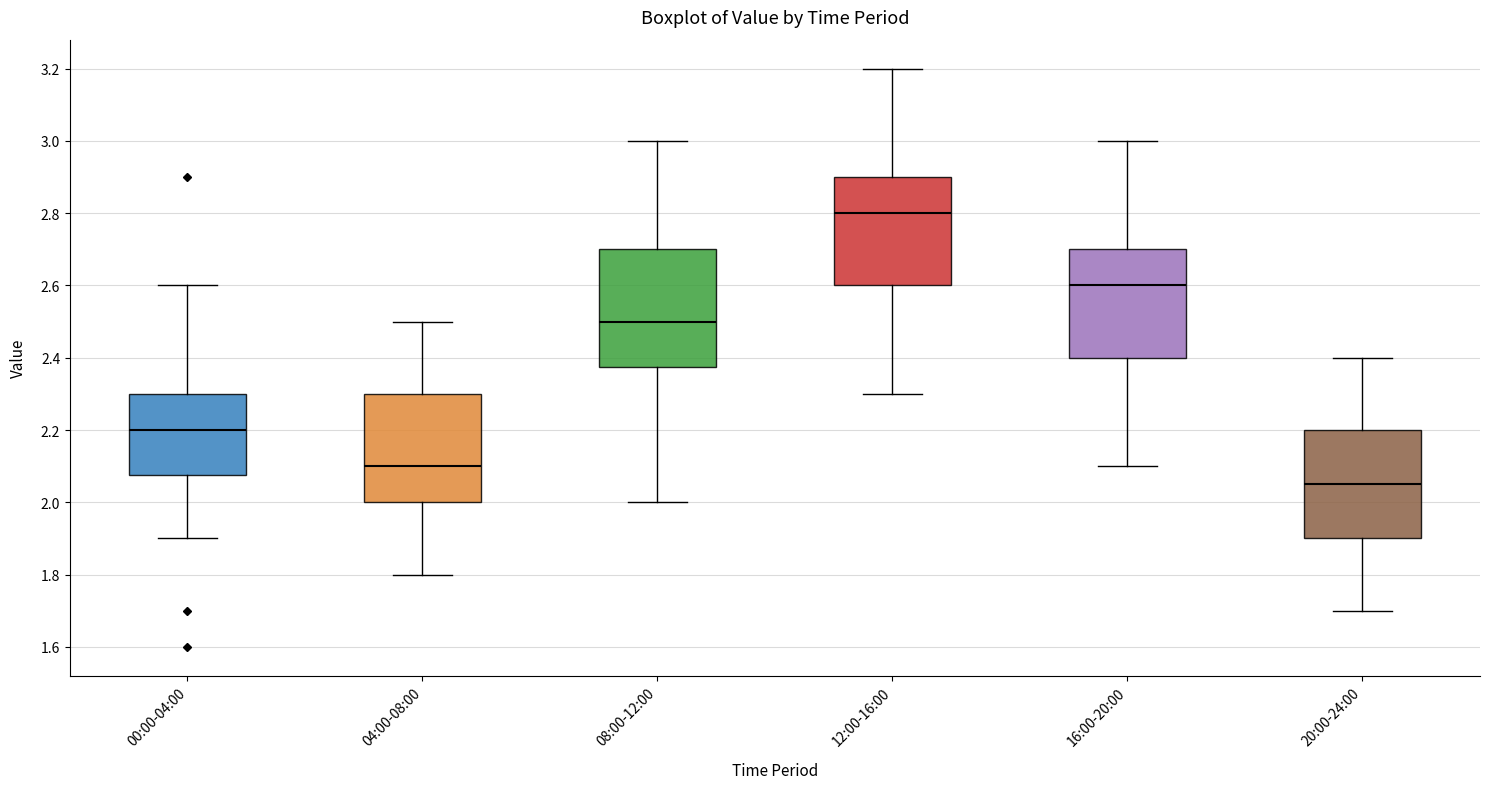

Reading left to right, transcribe this box plot: for each box, give where its median line is, the range the box spans, and where its two whiskers end, as read against the y-axis. The values are not printed on the chart, so give them approximately, as read against the axis.

00:00-04:00: median 2.20, box 2.08 to 2.30, whiskers 1.90 to 2.60
04:00-08:00: median 2.10, box 2.00 to 2.30, whiskers 1.80 to 2.50
08:00-12:00: median 2.50, box 2.38 to 2.70, whiskers 2.00 to 3.00
12:00-16:00: median 2.80, box 2.60 to 2.90, whiskers 2.30 to 3.20
16:00-20:00: median 2.60, box 2.40 to 2.70, whiskers 2.10 to 3.00
20:00-24:00: median 2.06, box 1.90 to 2.20, whiskers 1.70 to 2.40